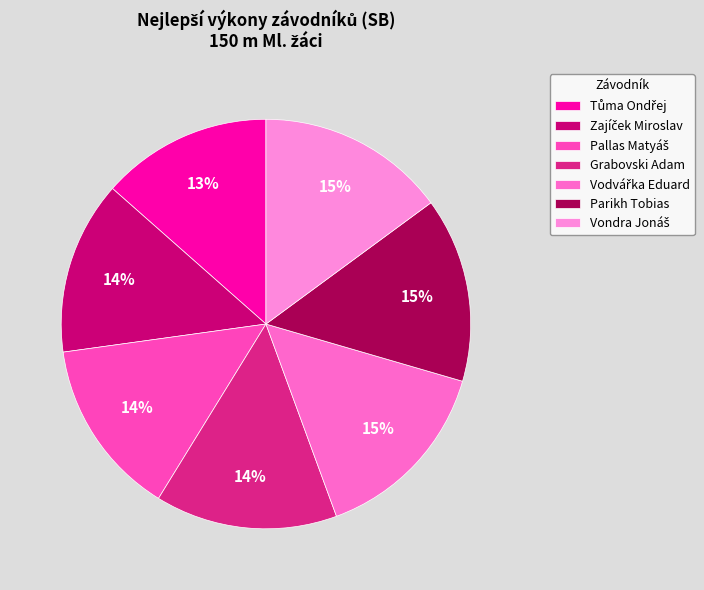

Does Pallas Matyáš represent more than half of the total?

No